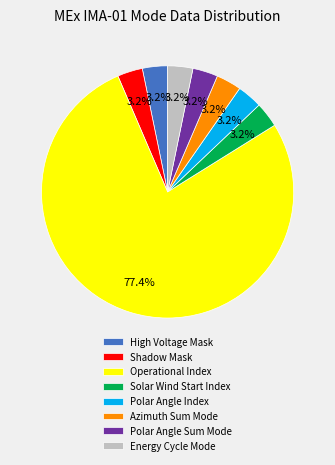

What portion of the pie excludes Solar Wind Start Index?

96.8%